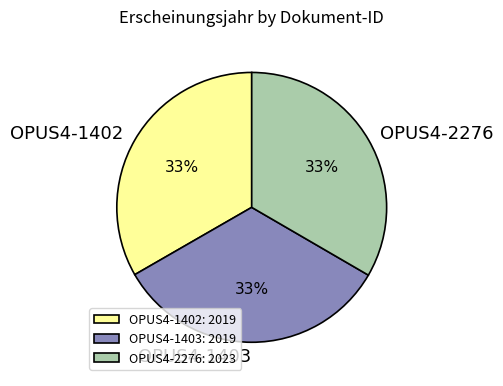

To the nearest percent, what percentage of the pie is OPUS4-2276?

33%